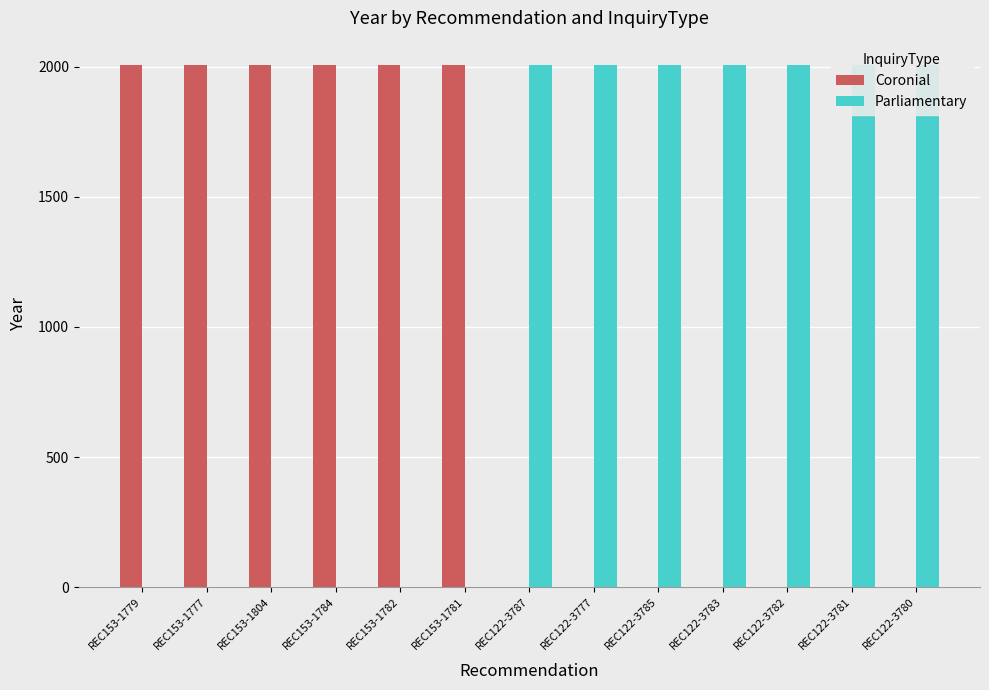

Which series has the largest range (max minus min)?

Coronial